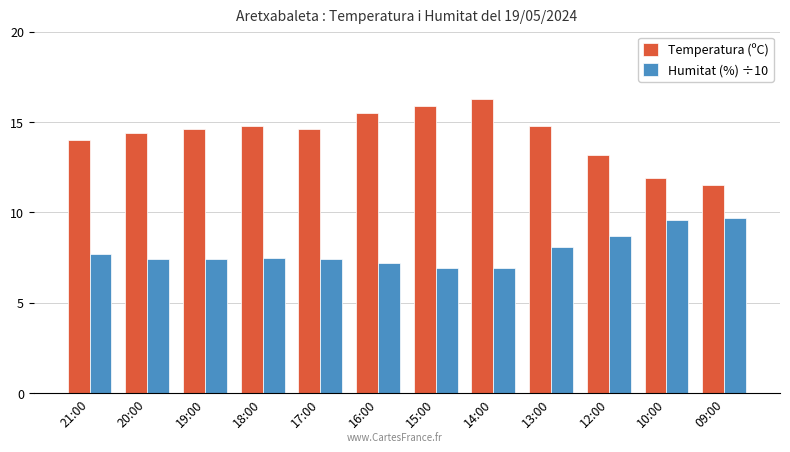

Reading right to left, transcribe all the data shown in this chart.

Temperatura (ºC): 09:00=11.5	10:00=11.9	12:00=13.2	13:00=14.8	14:00=16.3	15:00=15.9	16:00=15.5	17:00=14.6	18:00=14.8	19:00=14.6	20:00=14.4	21:00=14.0
Humitat (%) ÷10: 09:00=9.7	10:00=9.6	12:00=8.7	13:00=8.1	14:00=6.9	15:00=6.9	16:00=7.2	17:00=7.4	18:00=7.5	19:00=7.4	20:00=7.4	21:00=7.7